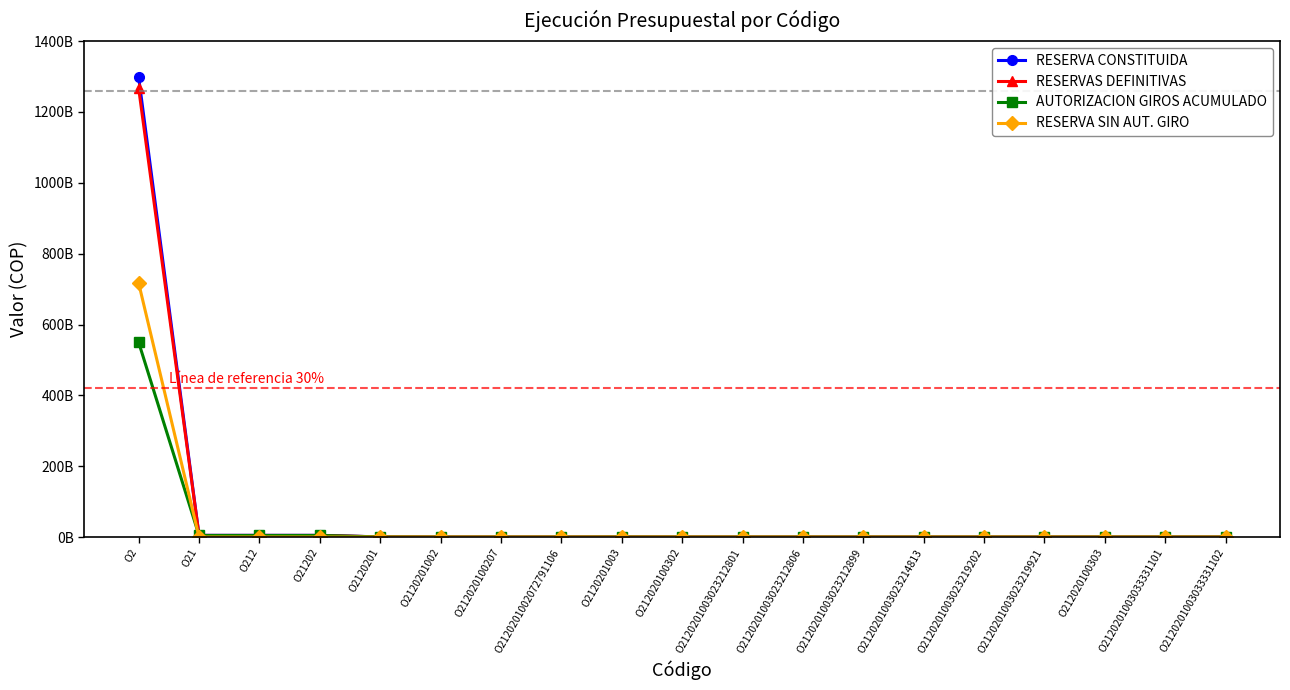

Is this an area chart (filled region under the line)?

No